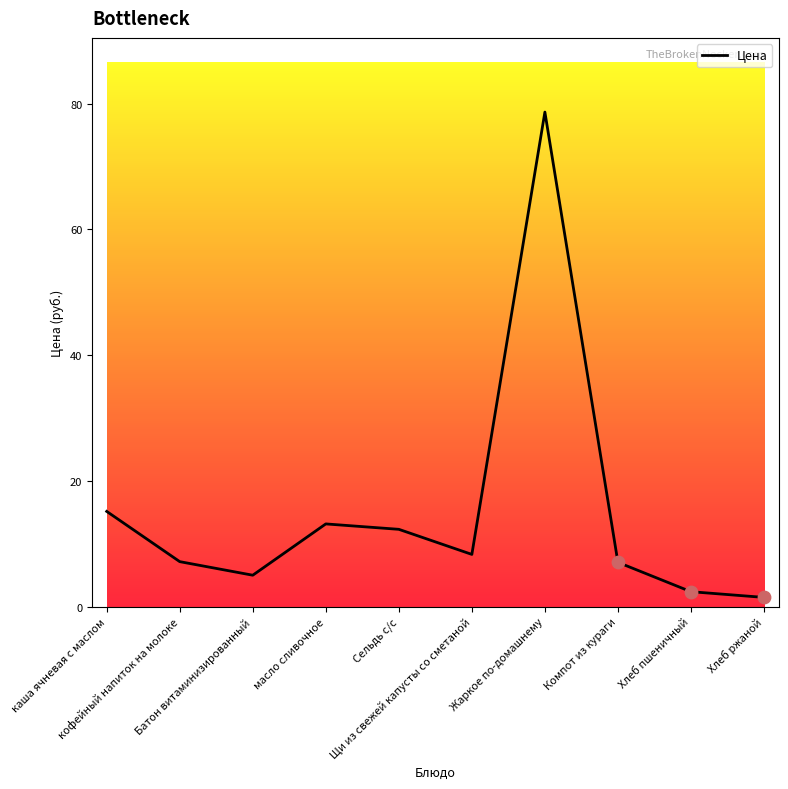

Between масло сливочное and Хлеб ржаной, which is larger?

масло сливочное